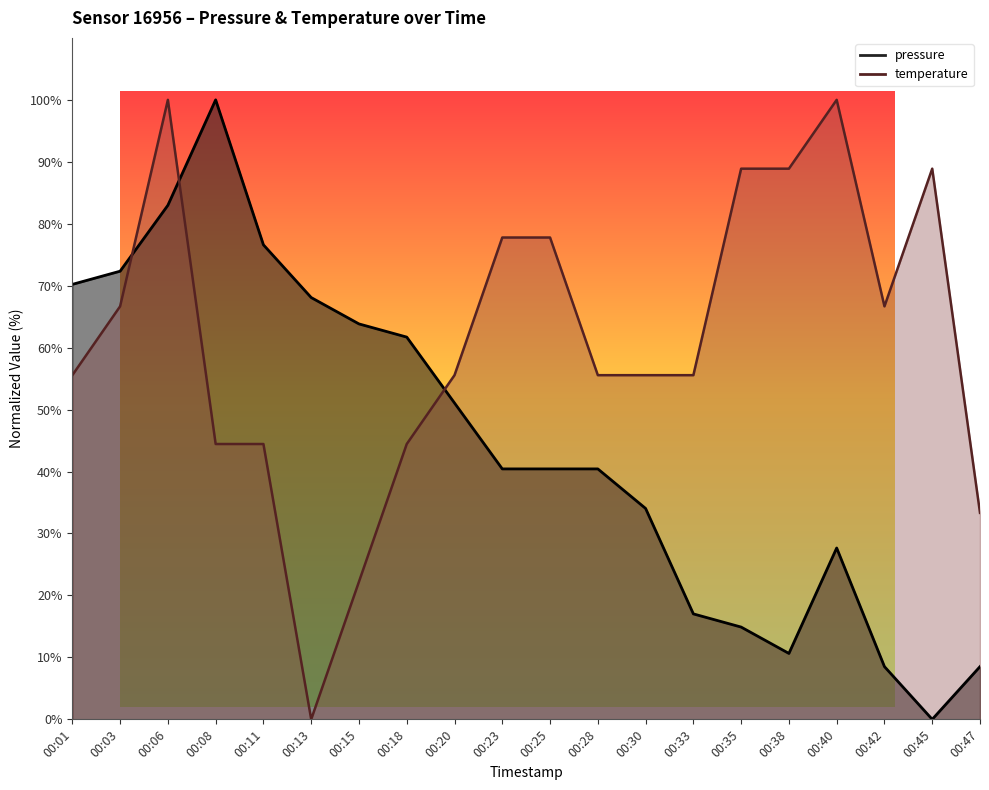

Reading left to right, transcribe all the data shown in this chart.

pressure: 00:01=70.2	00:03=72.3	00:06=83.0	00:08=100.0	00:11=76.6	00:13=68.1	00:15=63.8	00:18=61.7	00:20=51.1	00:23=40.4	00:25=40.4	00:28=40.4	00:30=34.0	00:33=17.0	00:35=14.9	00:38=10.6	00:40=27.7	00:42=8.5	00:45=0.0	00:47=8.5
temperature: 00:01=55.6	00:03=66.7	00:06=100.0	00:08=44.4	00:11=44.4	00:13=0.0	00:15=22.2	00:18=44.4	00:20=55.6	00:23=77.8	00:25=77.8	00:28=55.6	00:30=55.6	00:33=55.6	00:35=88.9	00:38=88.9	00:40=100.0	00:42=66.7	00:45=88.9	00:47=33.3